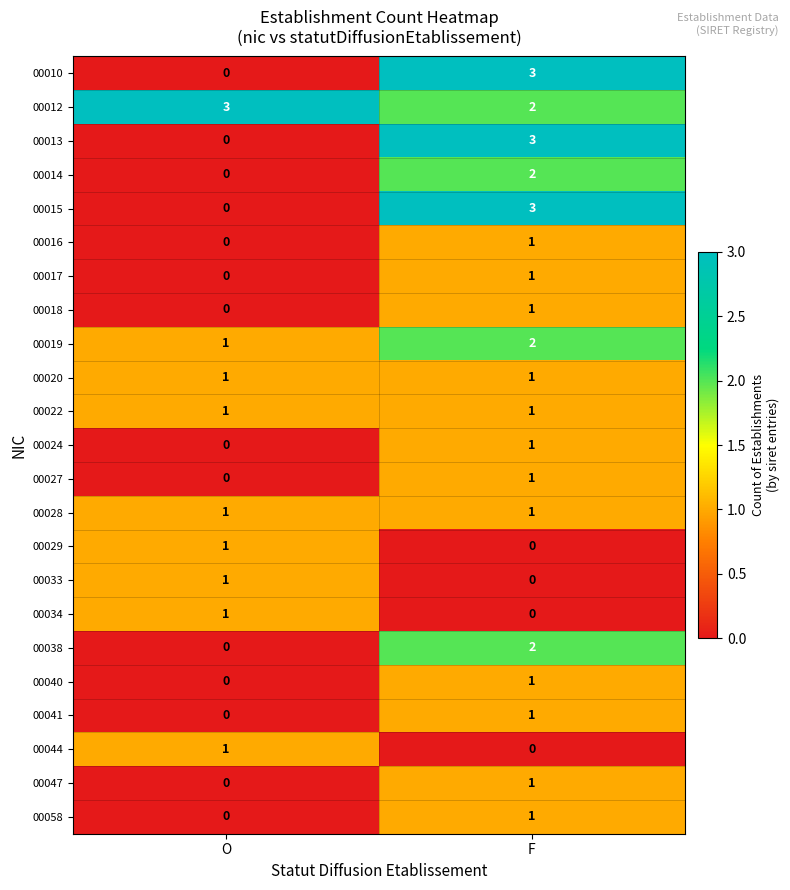

What is the spread (max minus min) of values at O?

3